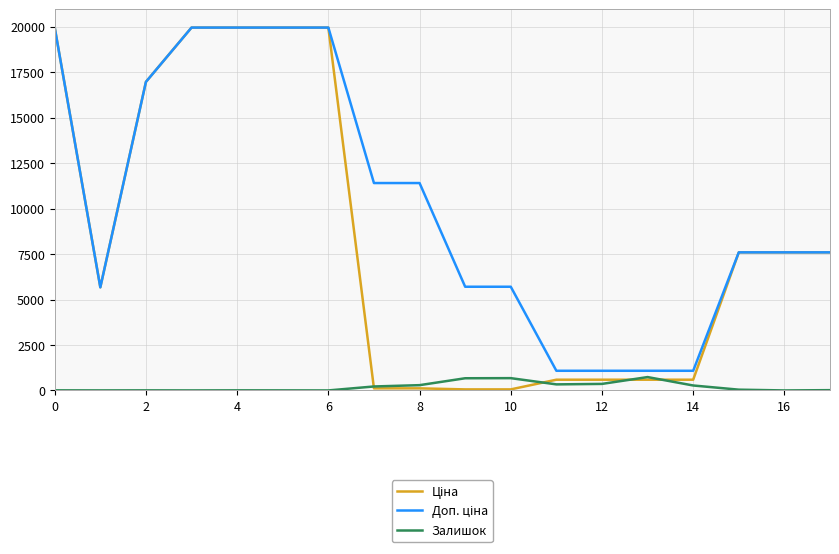

What is the sum of all Ціна values?

147962.5